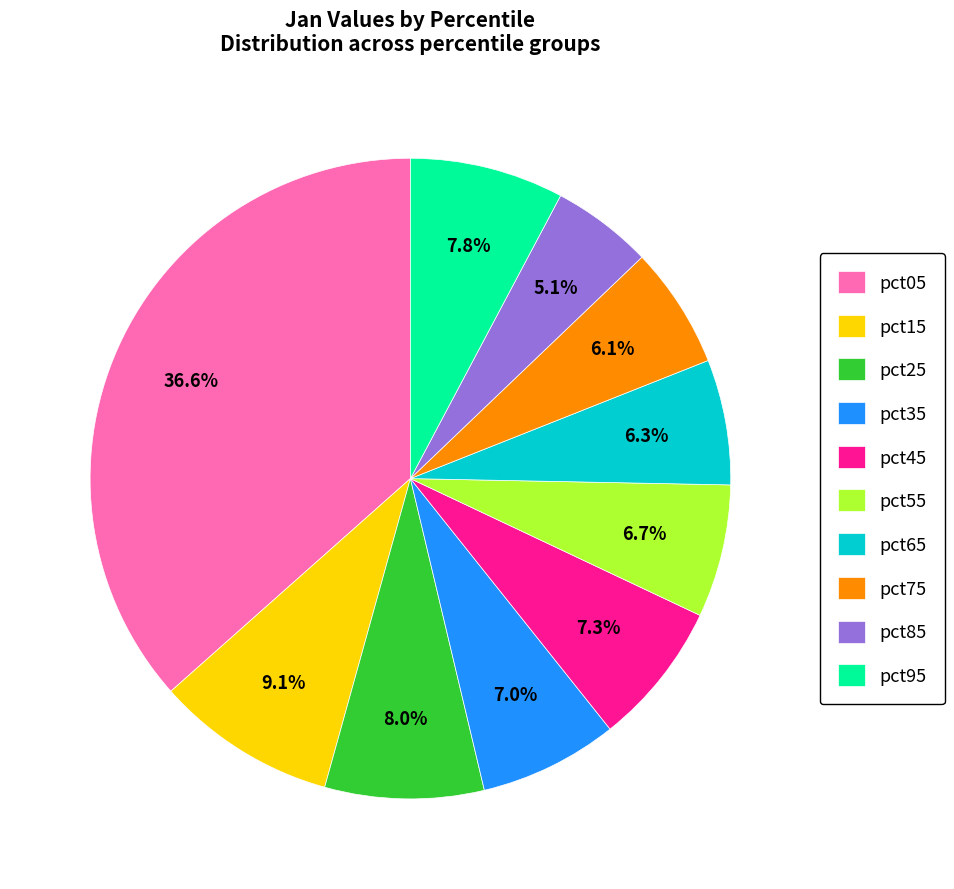

To the nearest percent, what is the average slice percentage?

10%